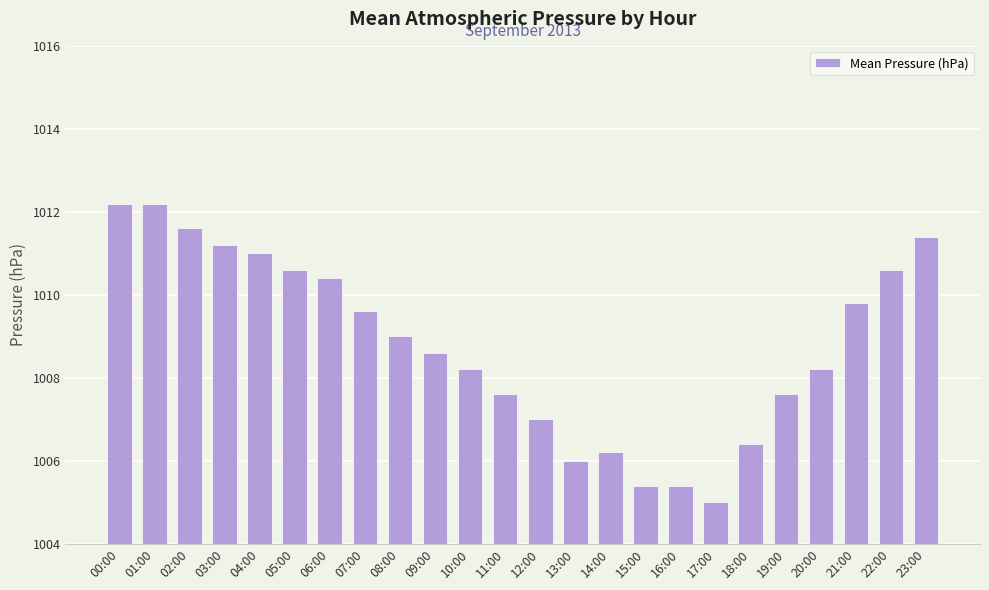

What is the sum of all values?

24211.2